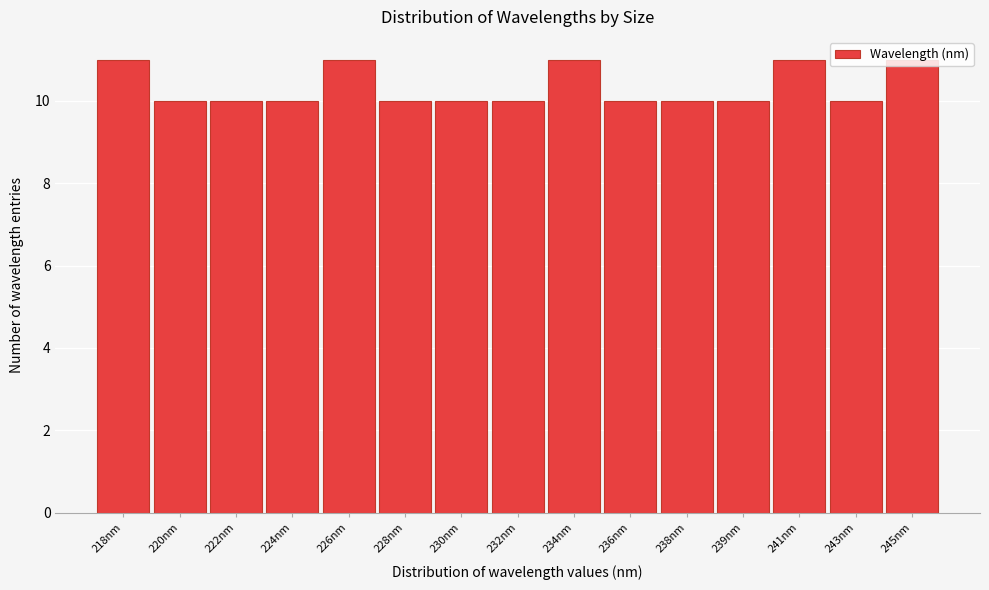

What is the greatest value displayed?

11